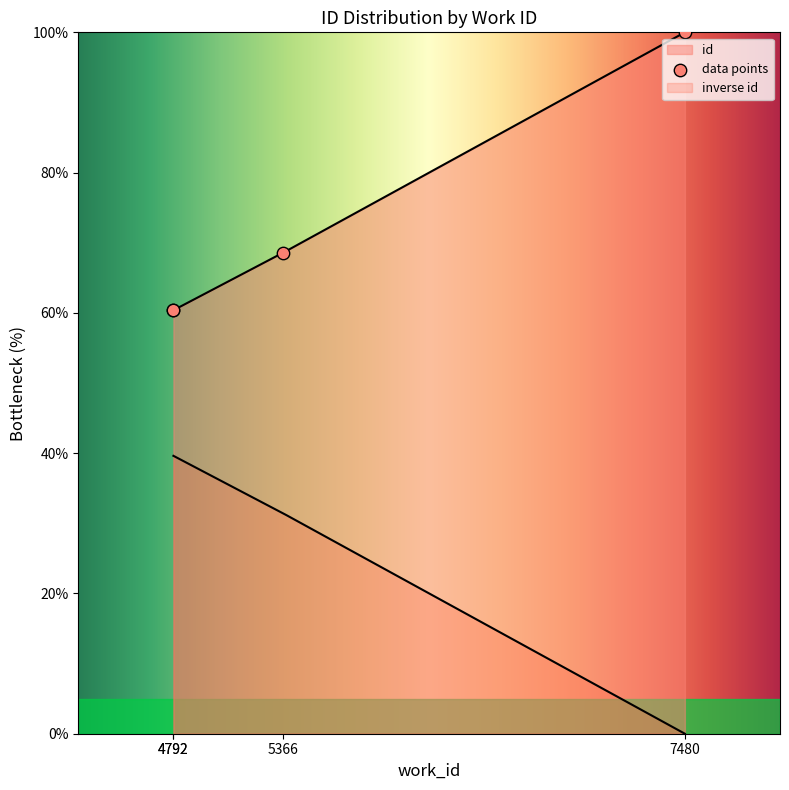

Between 4792 and 5366, which is larger?

5366